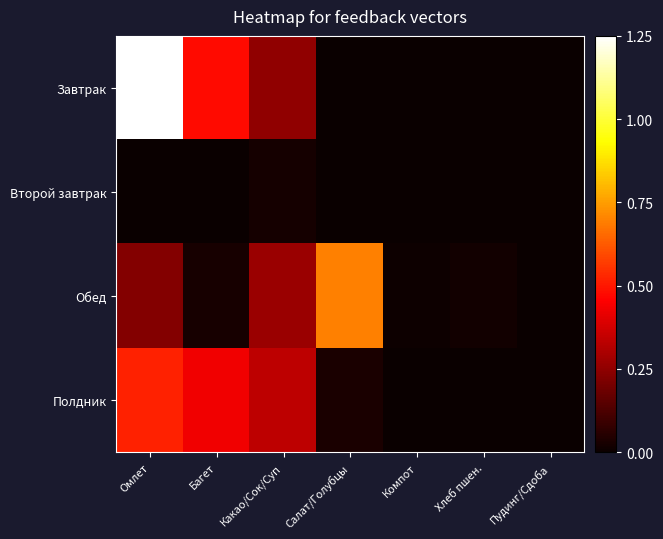

Which series has the largest range (max minus min)?

Завтрак